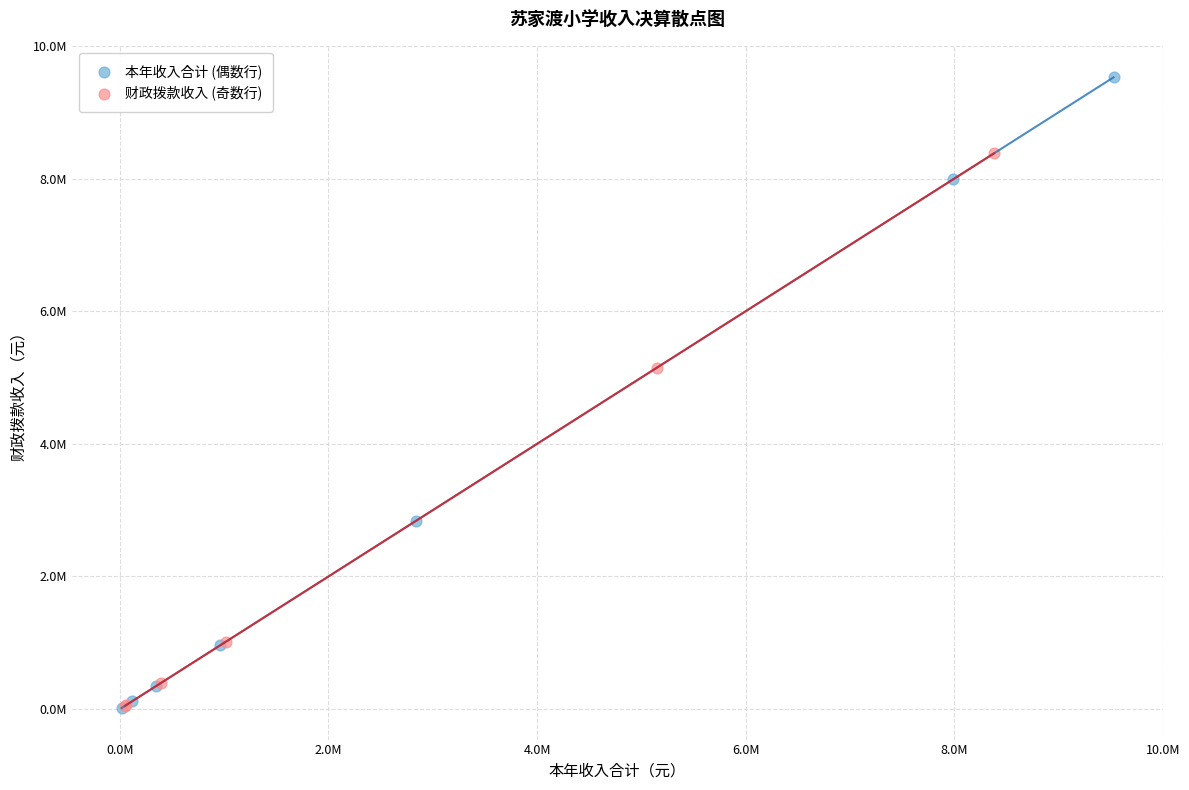

Which series has the largest Y range (max minus min)?

本年收入合计 (偶数行)